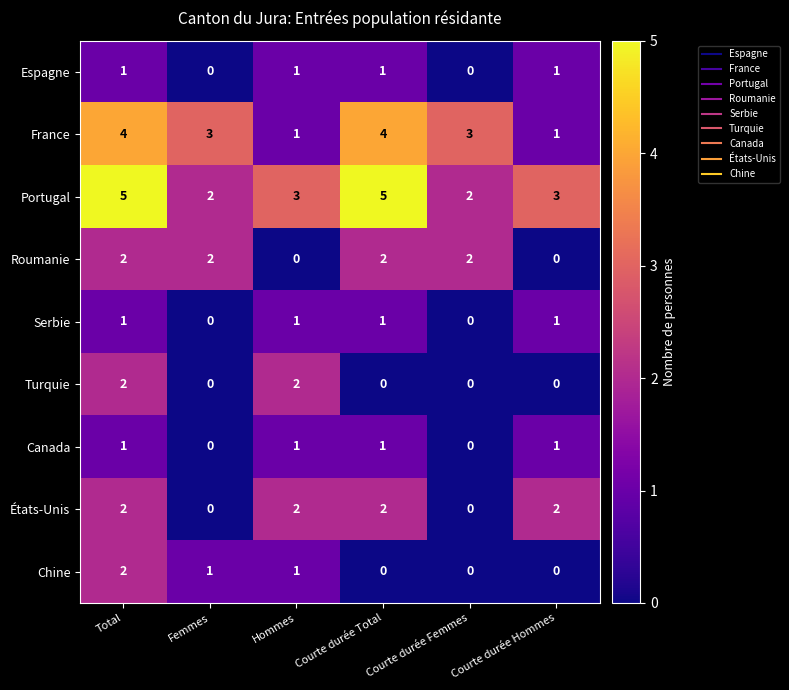

Where does the Portugal series first go above 3?

Total